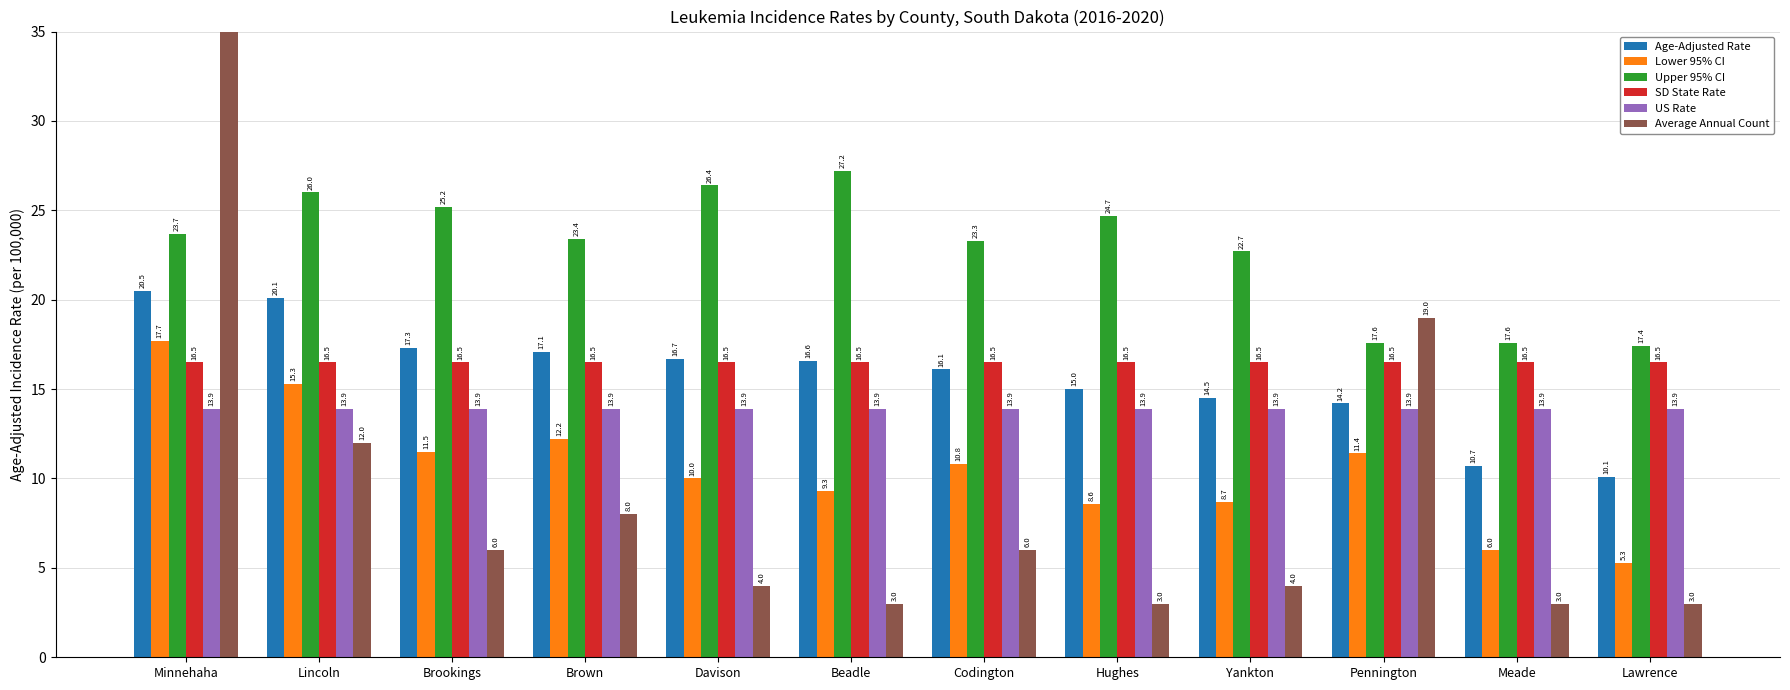

What are all the series names shown in the legend?

Age-Adjusted Rate, Lower 95% CI, Upper 95% CI, SD State Rate, US Rate, Average Annual Count